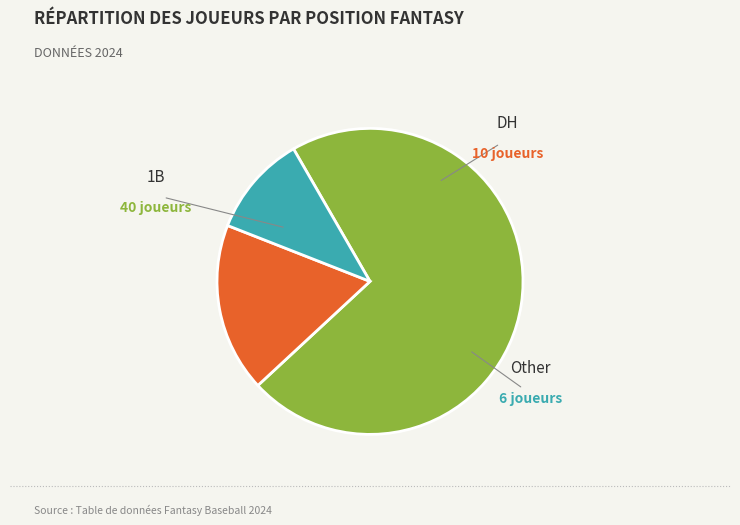

Does any single category account for the majority?

Yes